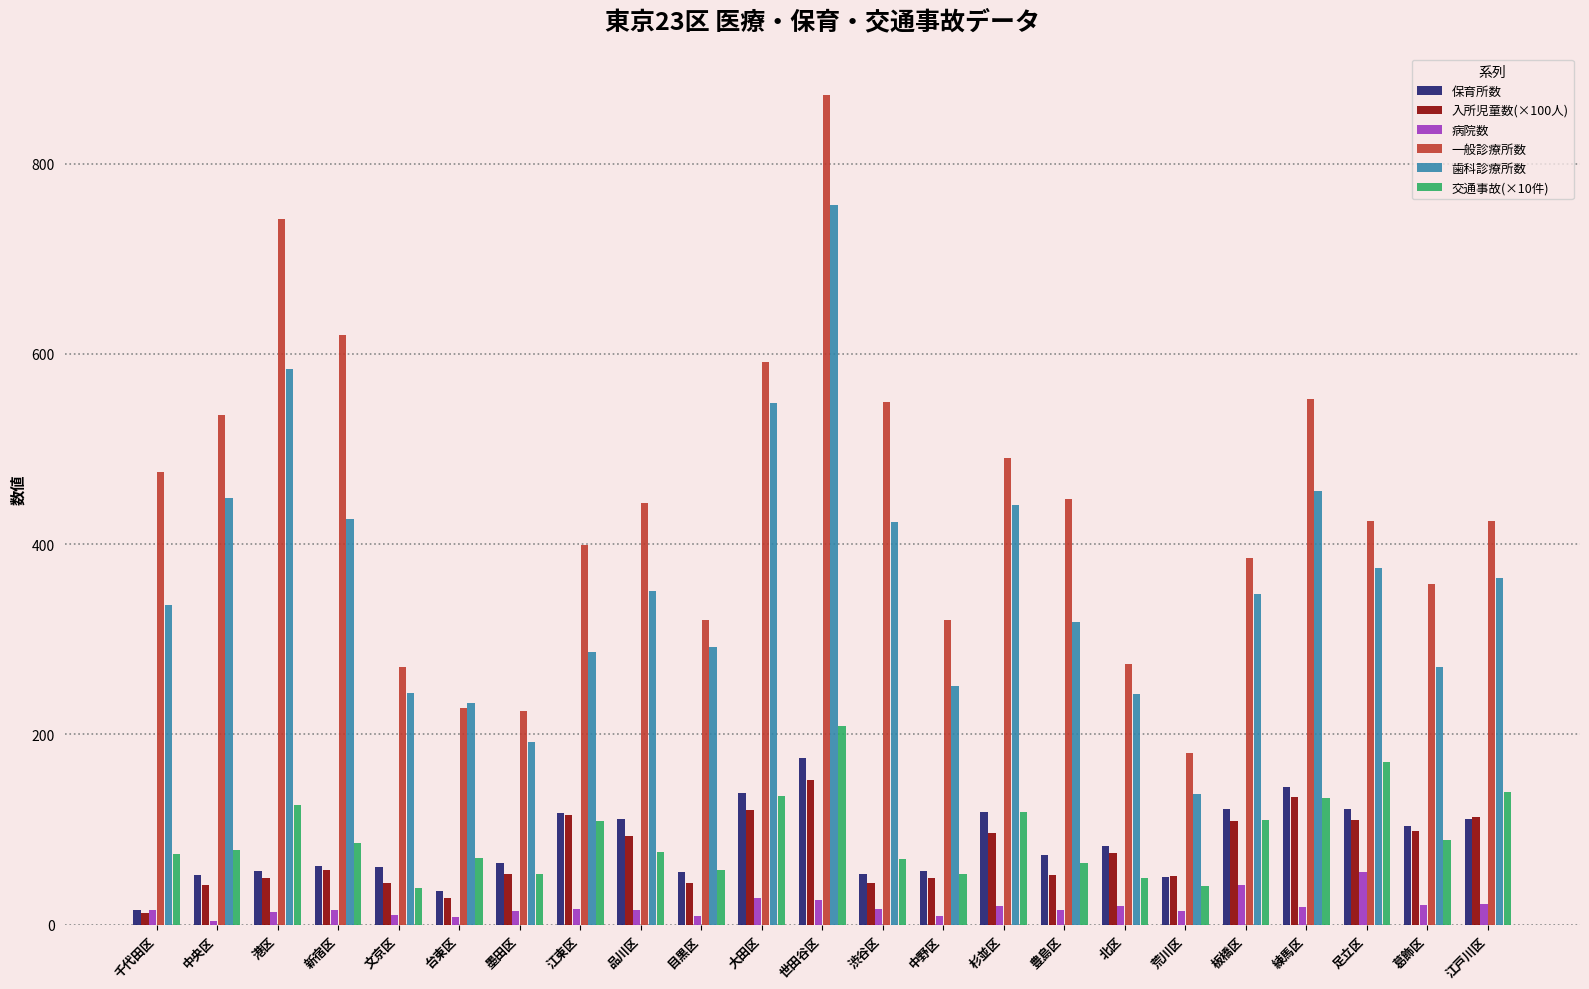

Which series has the widest spread of values?

一般診療所数